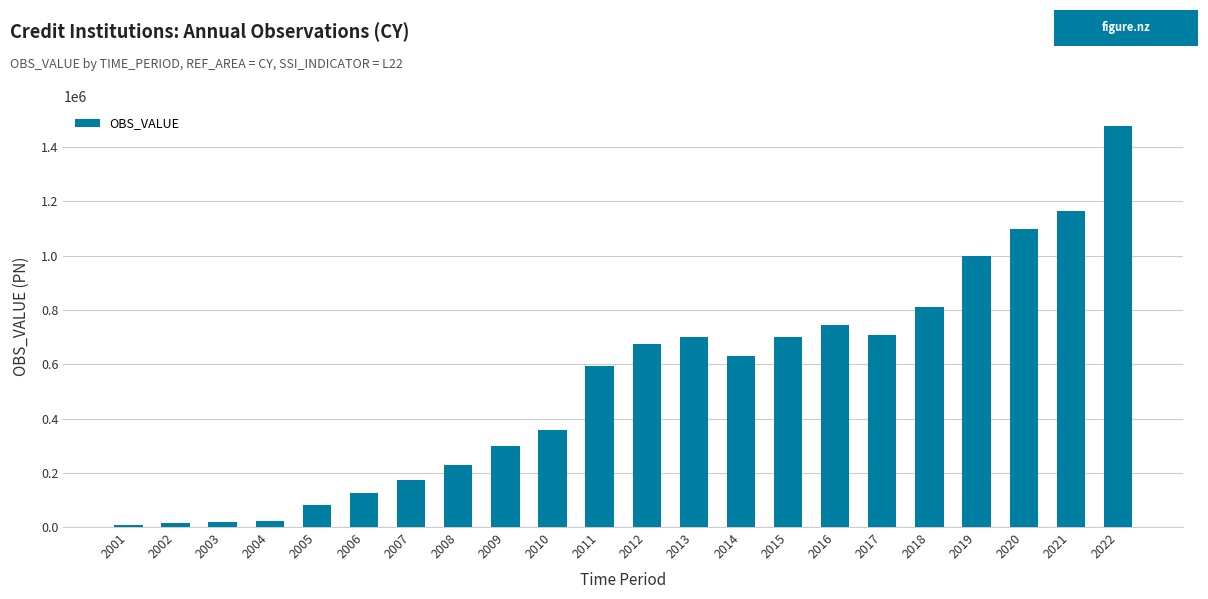

What is the sum of all values?

11637310